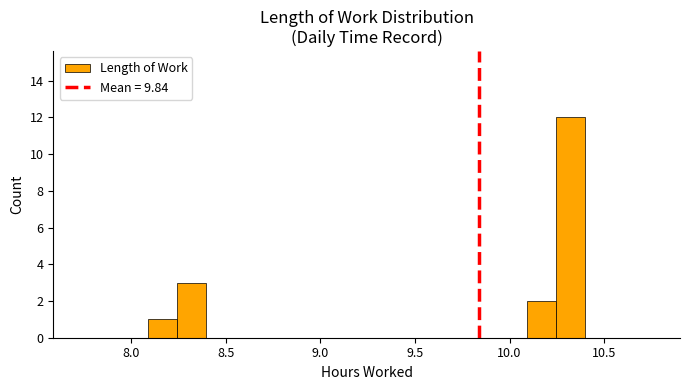

Read against the x-axis, roughly where is the centre of the tallest bar?

10.30